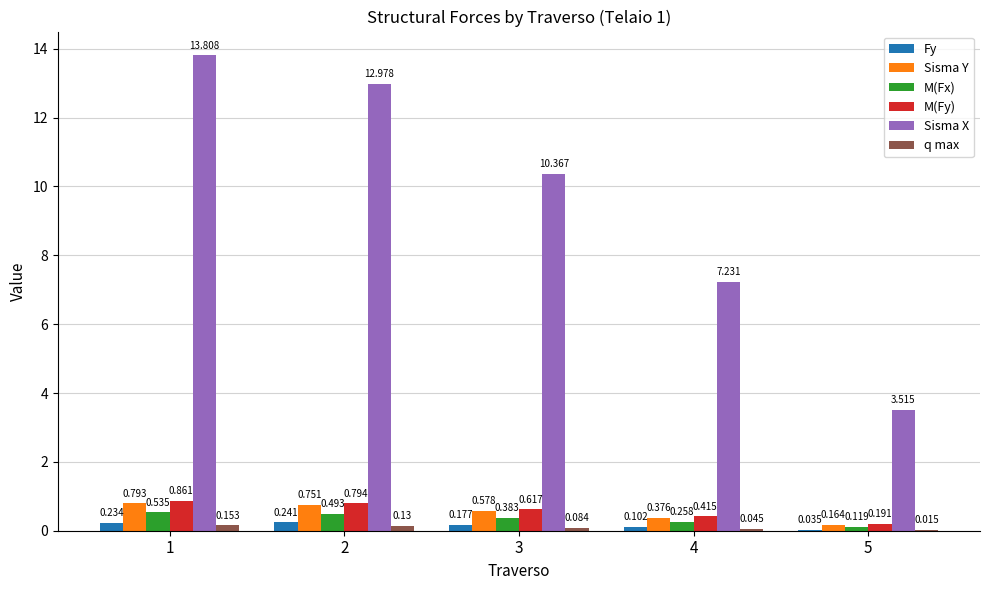

Between 1 and 5, which series saw the biggest shift?

Sisma X